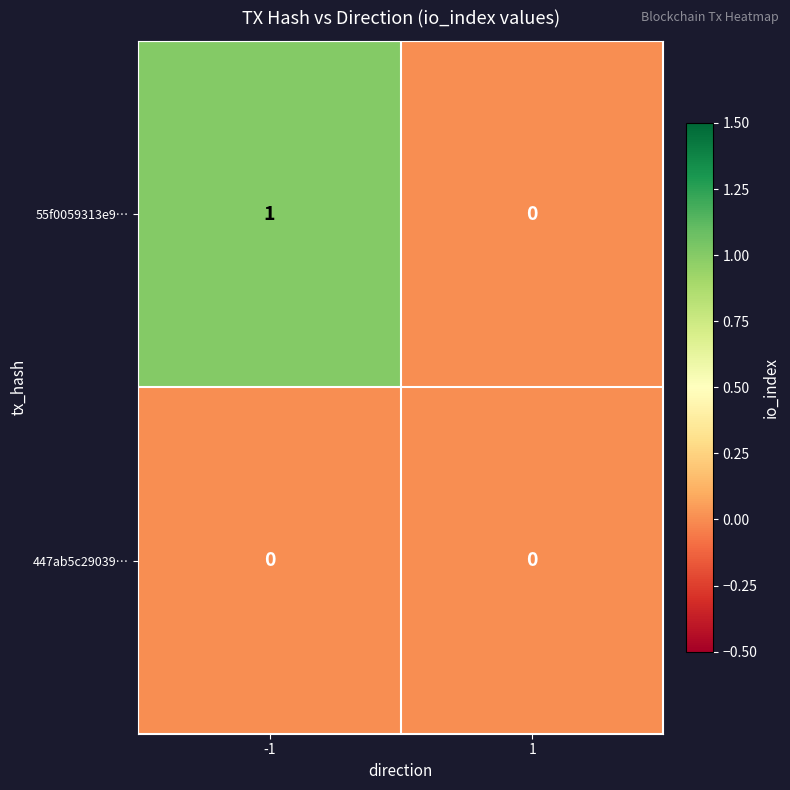

At which category does the chart reach its peak across all series?

-1